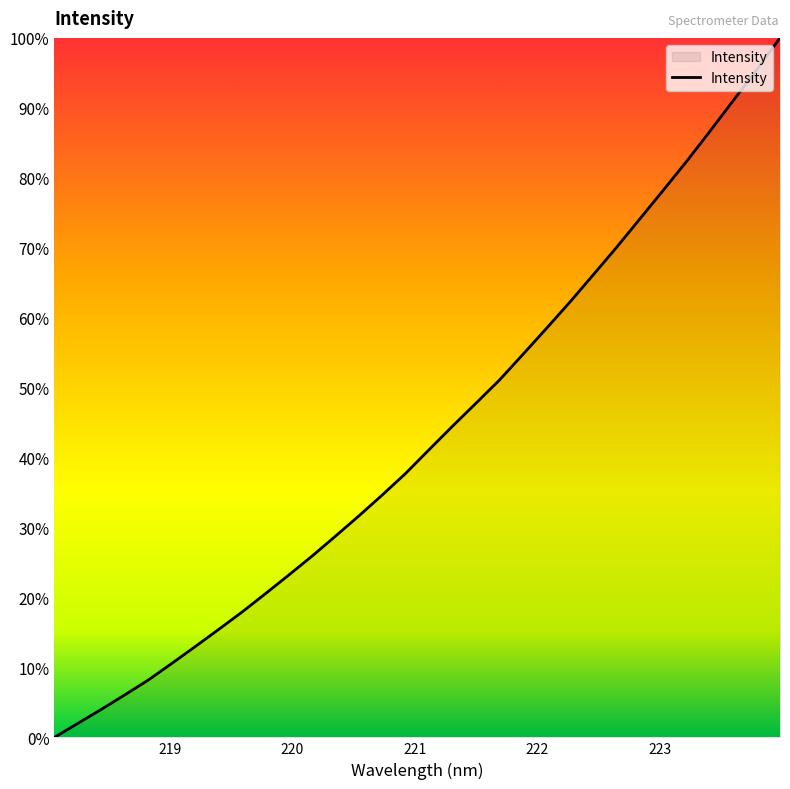

What is the difference between the maximum and minimum values?

100.0